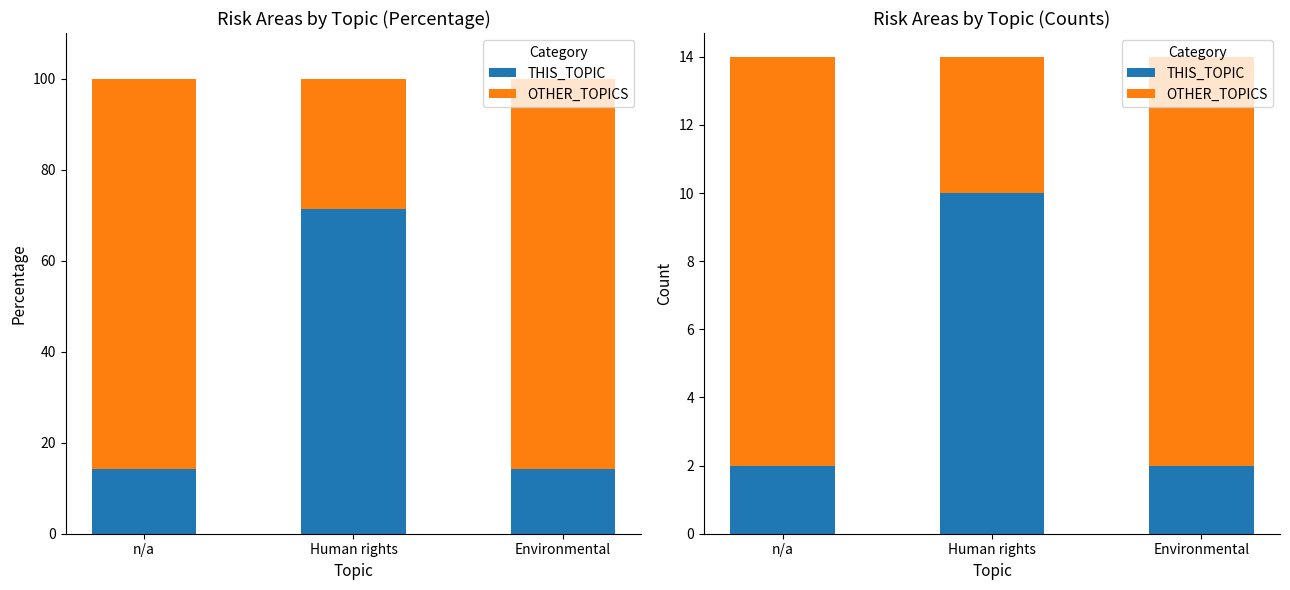

At which category does the chart reach its minimum across all series?

n/a